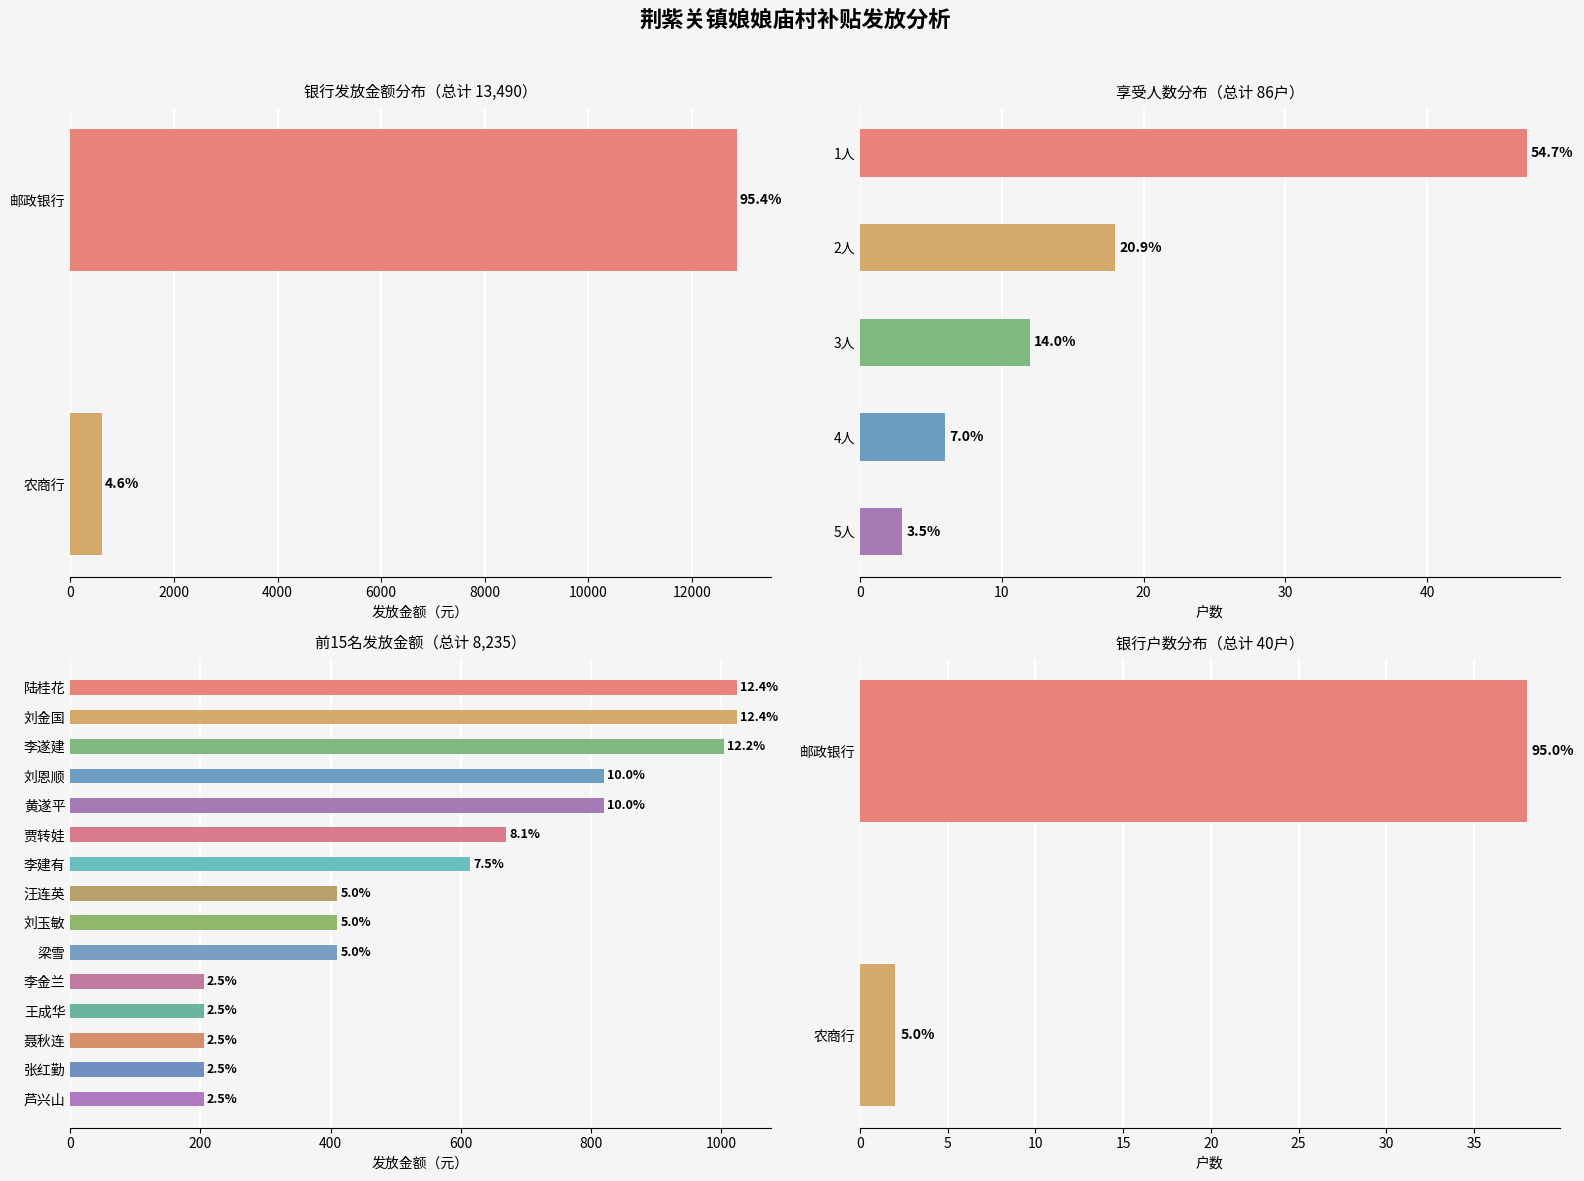

Does the chart contain stacked bars?

No